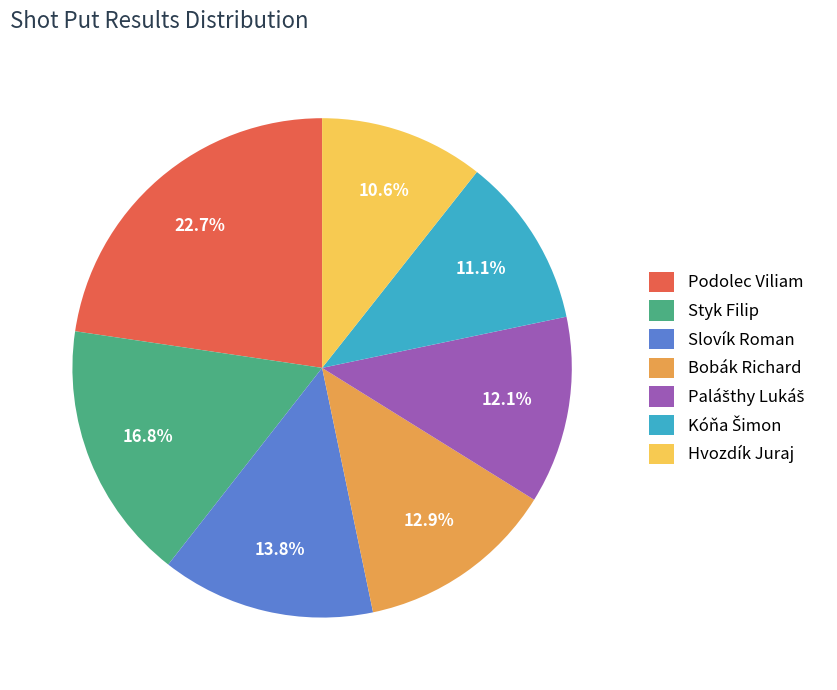

To the nearest percent, what percentage of the pie is Bobák Richard?

13%